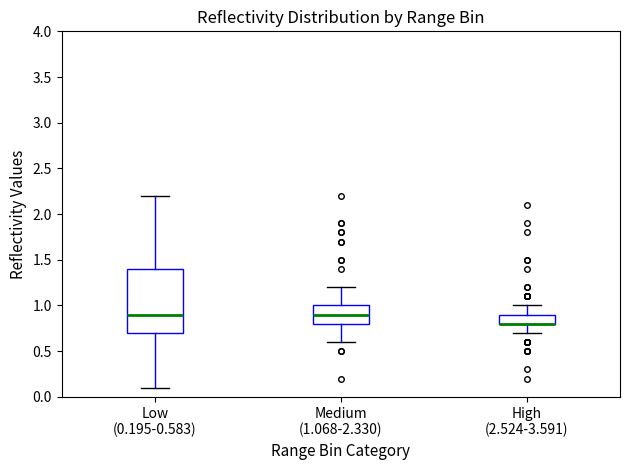

Reading left to right, read every box against the y-axis: the position of its median line, the range the box covers, and the ends of its whiskers. The values are not printed on the chart, so give them approximately, as read against the axis.

Low (0.195-0.583): median 0.9, box 0.7 to 1.4, whiskers 0.1 to 2.2
Medium (1.068-2.330): median 0.9, box 0.8 to 1.0, whiskers 0.6 to 1.2
High (2.524-3.591): median 0.8 (drawn on the box's lower edge), box 0.8 to 0.9, whiskers 0.7 to 1.0